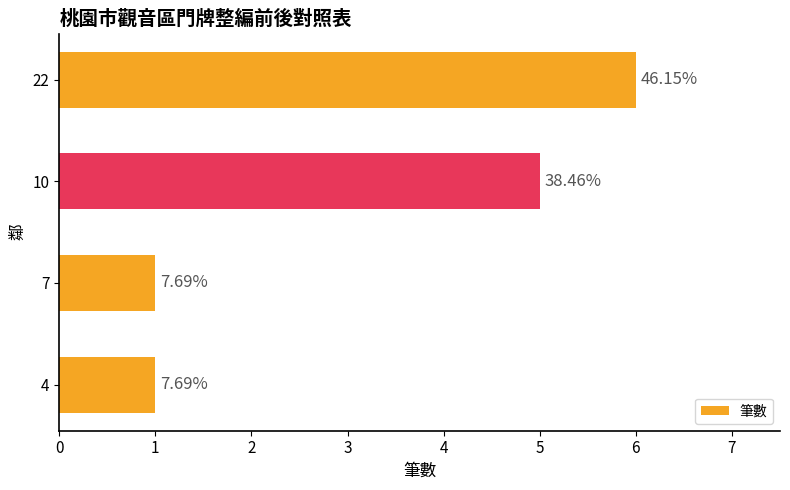

Does the chart contain stacked bars?

No